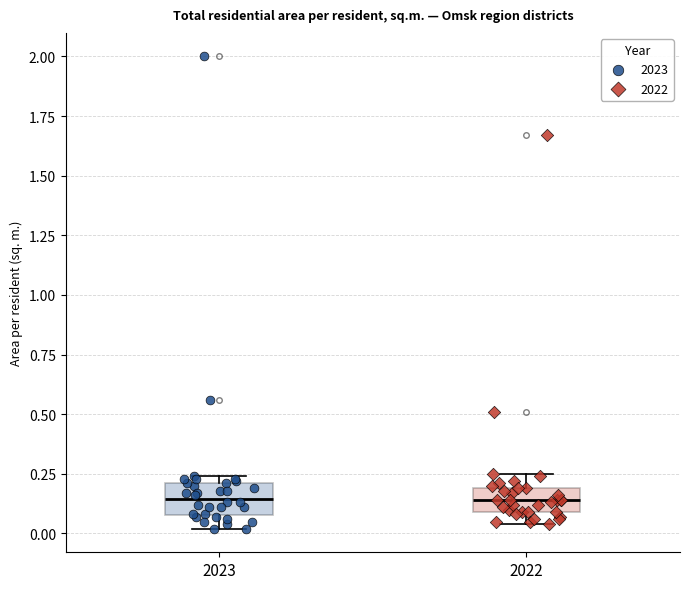

Reading left to right, transcribe this box plot: for each box, give where its median line is, the range the box spans, and where its two whiskers end, as read against the y-axis. The values are not printed on the chart, so give them approximately, as read against the axis.

2023: median 0.15, box 0.10 to 0.20, whiskers 0.00 to 0.25
2022: median 0.15, box 0.10 to 0.20, whiskers 0.05 to 0.25